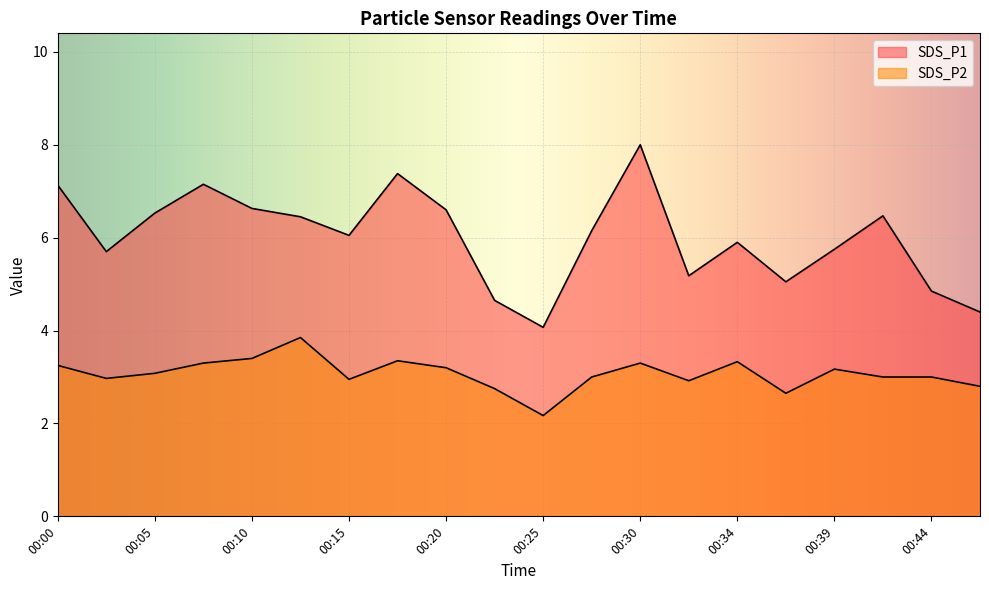

True or false: SDS_P2 and SDS_P1 intersect in this chart.

False